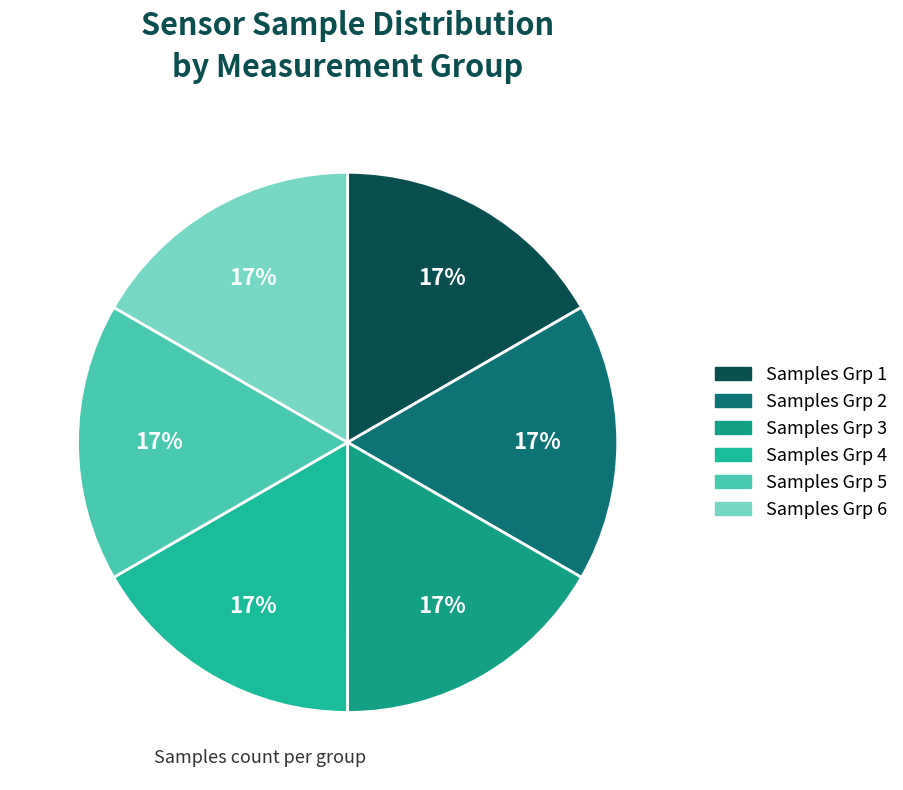

How many slices are in this pie chart?

6